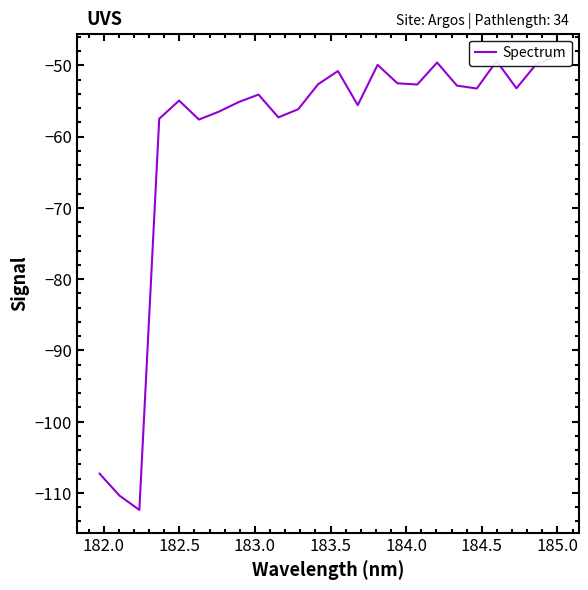

Is it true that the value at 23 is -17.6?

False